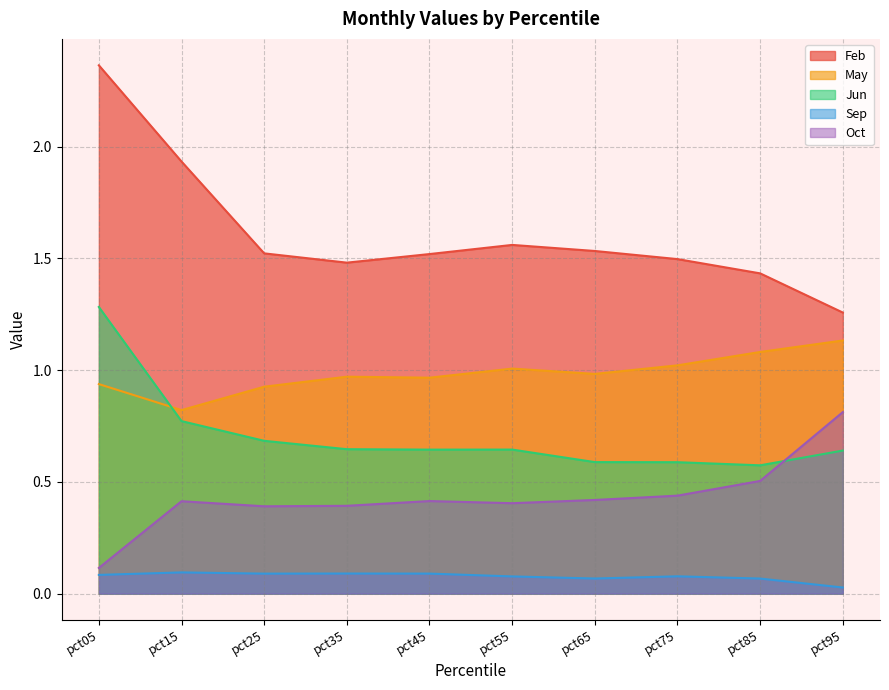

What are all the series names shown in the legend?

Feb, May, Jun, Sep, Oct